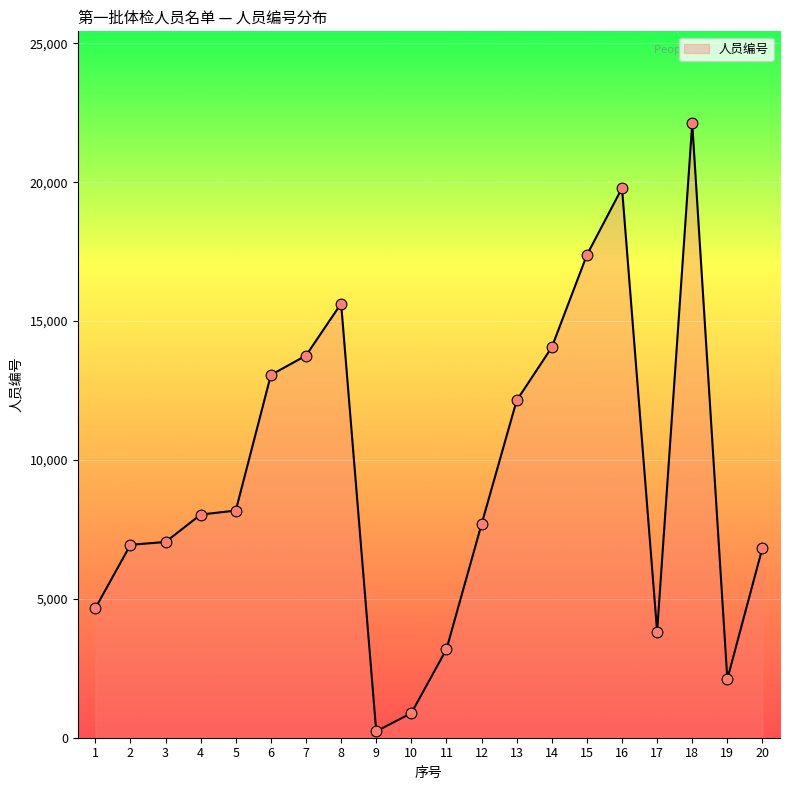

What is the change in value from 8 to 17?

-11814